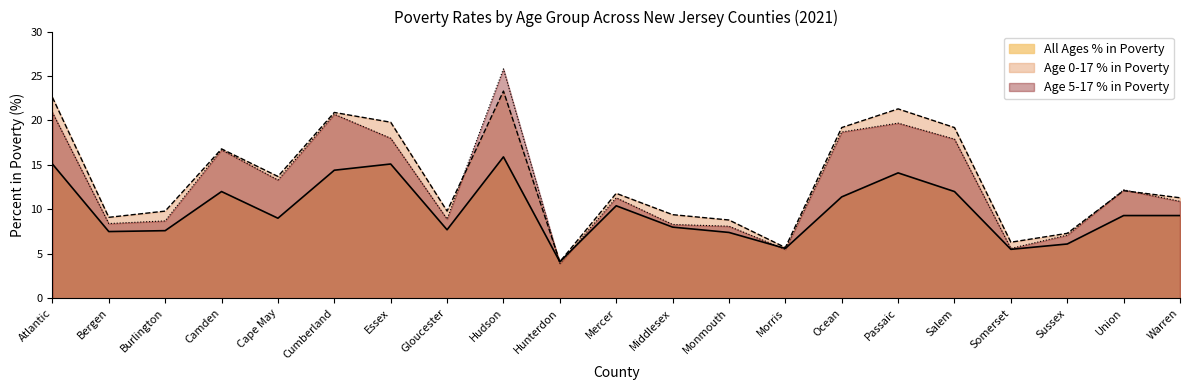

In All Ages % in Poverty, how many points are lower than both neighbors (excluding endpoints)?

6